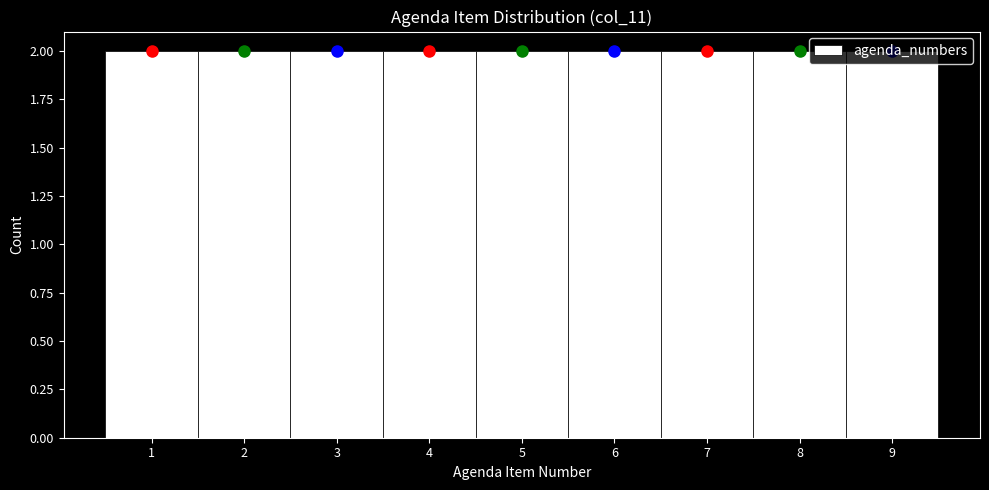

Reading left to right, list every bar in this chart as the range it spans on the x-axis followed by its height. The values are not printed on the chart, so give them approximately, as read against the axis.

0.5 to 1.5: 2
1.5 to 2.5: 2
2.5 to 3.5: 2
3.5 to 4.5: 2
4.5 to 5.5: 2
5.5 to 6.5: 2
6.5 to 7.5: 2
7.5 to 8.5: 2
8.5 to 9.5: 2